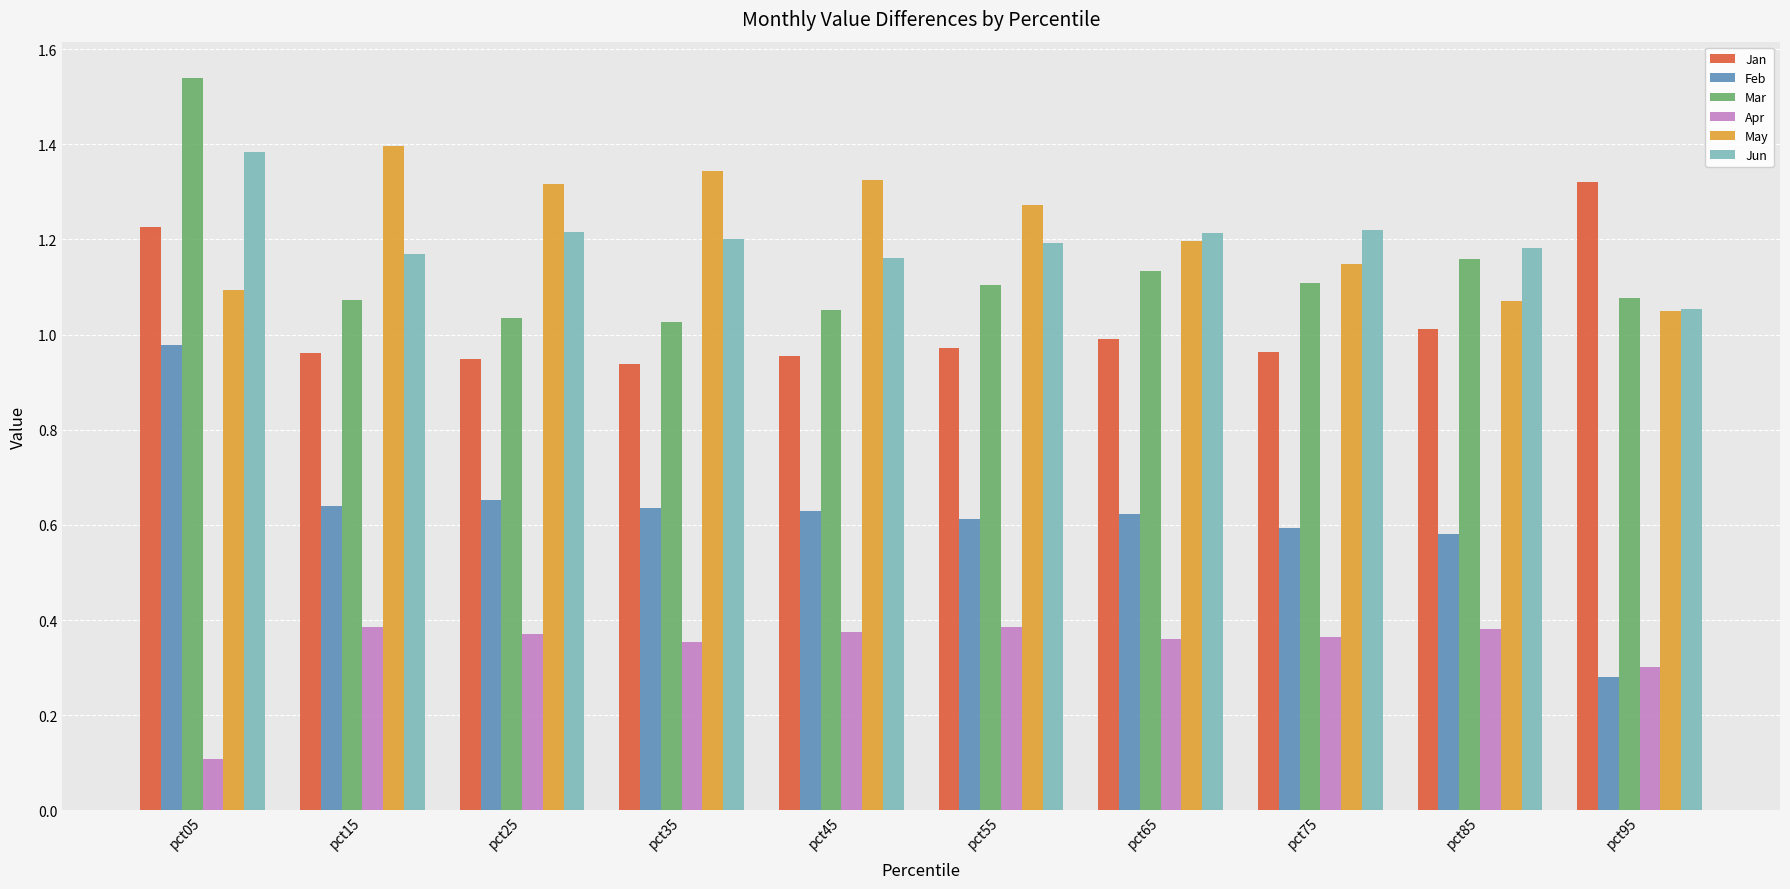

How many groups of bars are there?

10